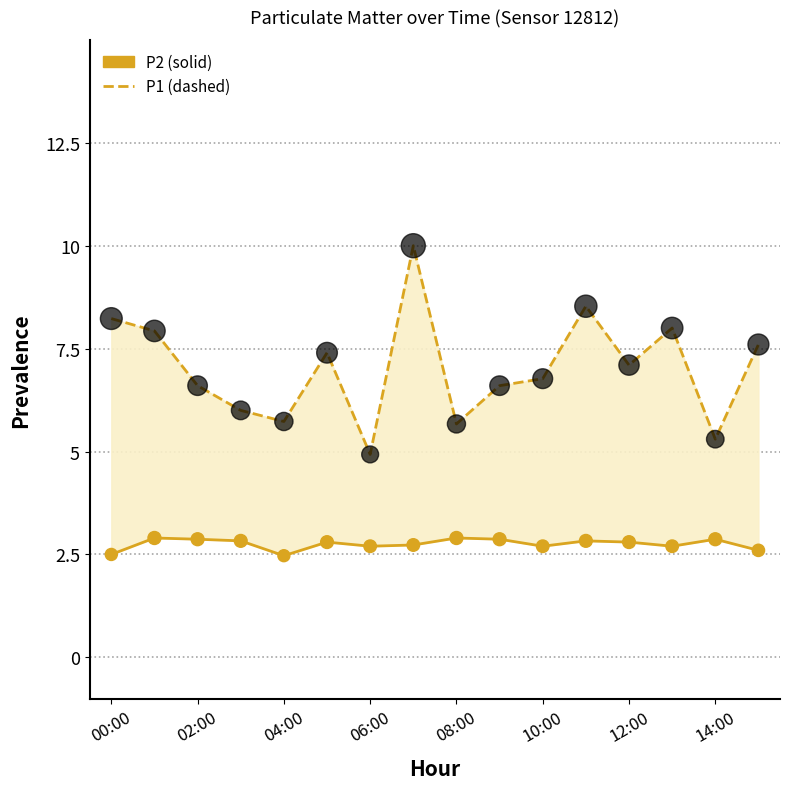

Which series reaches the maximum Y coordinate?

P1